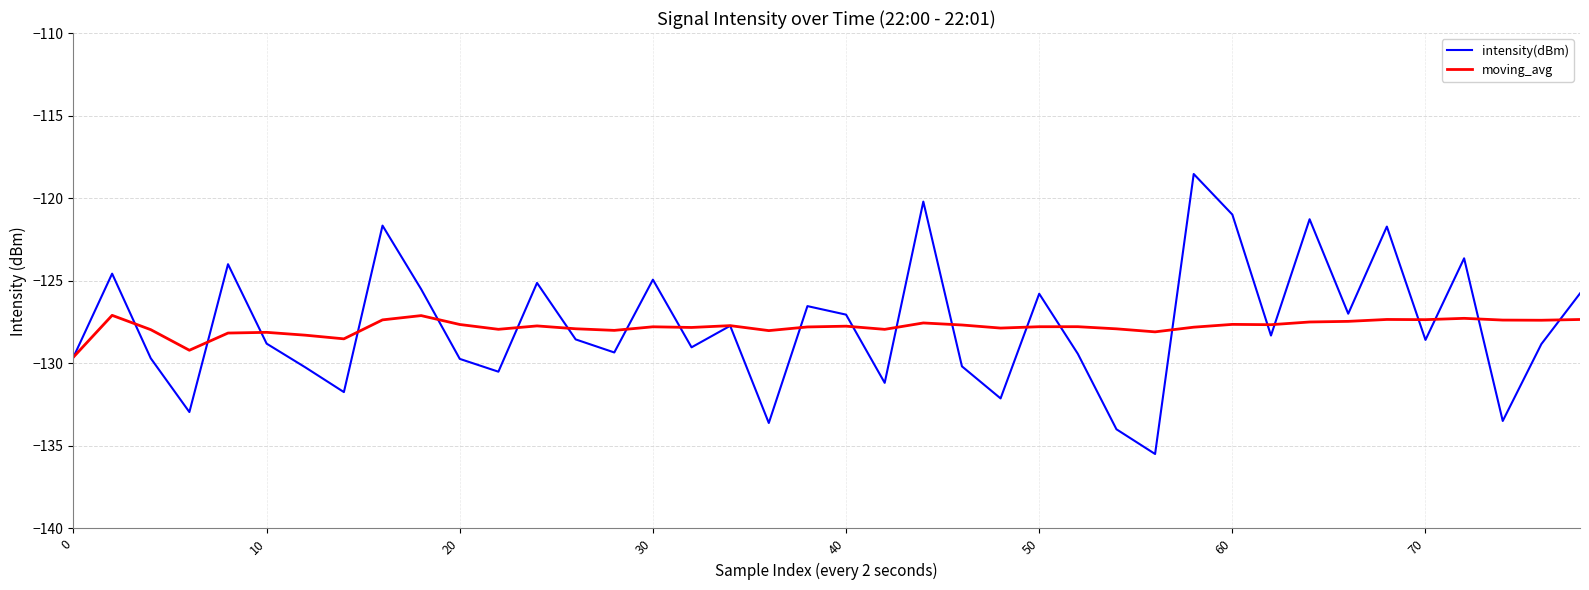

List the series in order of their peak value, highest first.

intensity(dBm), moving_avg